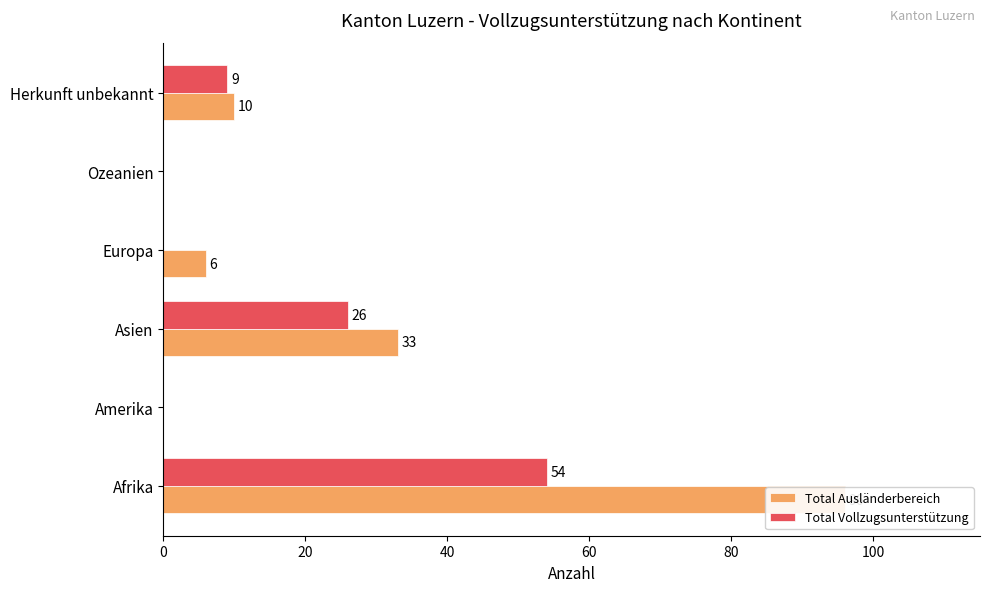

How many data points in Total Ausländerbereich are less than 10?

3